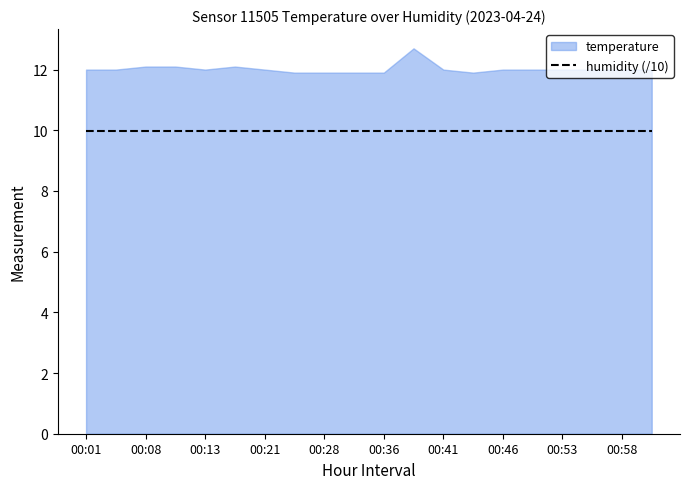

What is the spread (max minus min) of values at 00:38?

87.2